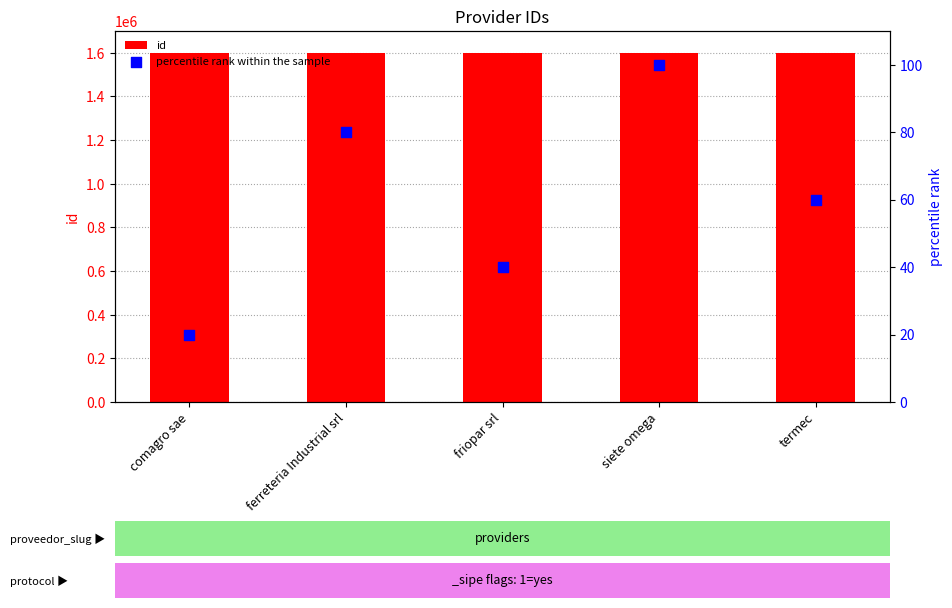

What are all the series names shown in the legend?

id, percentile rank within the sample